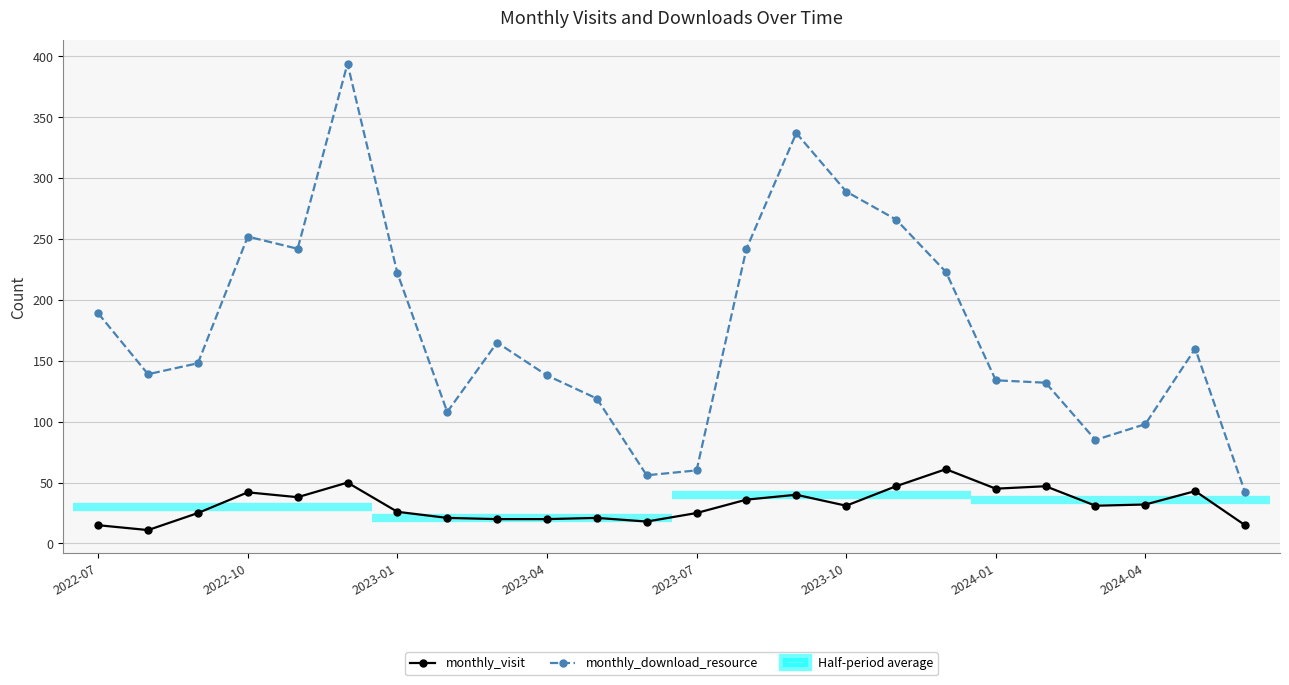

Is this an area chart (filled region under the line)?

No